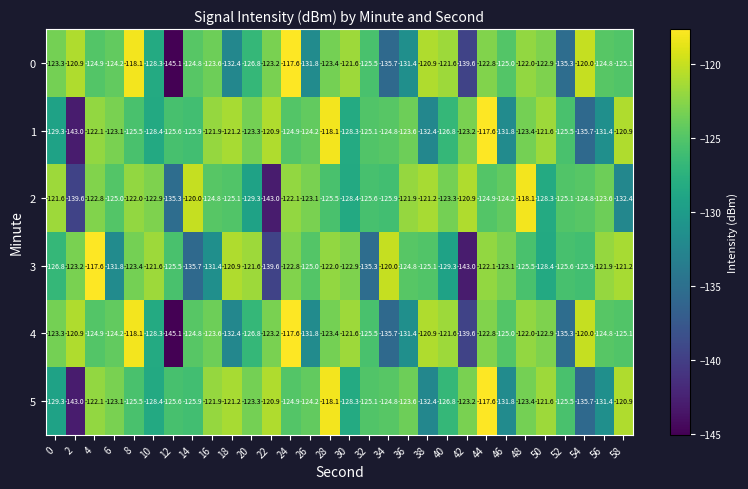

Count the number of data series in this chart.

6